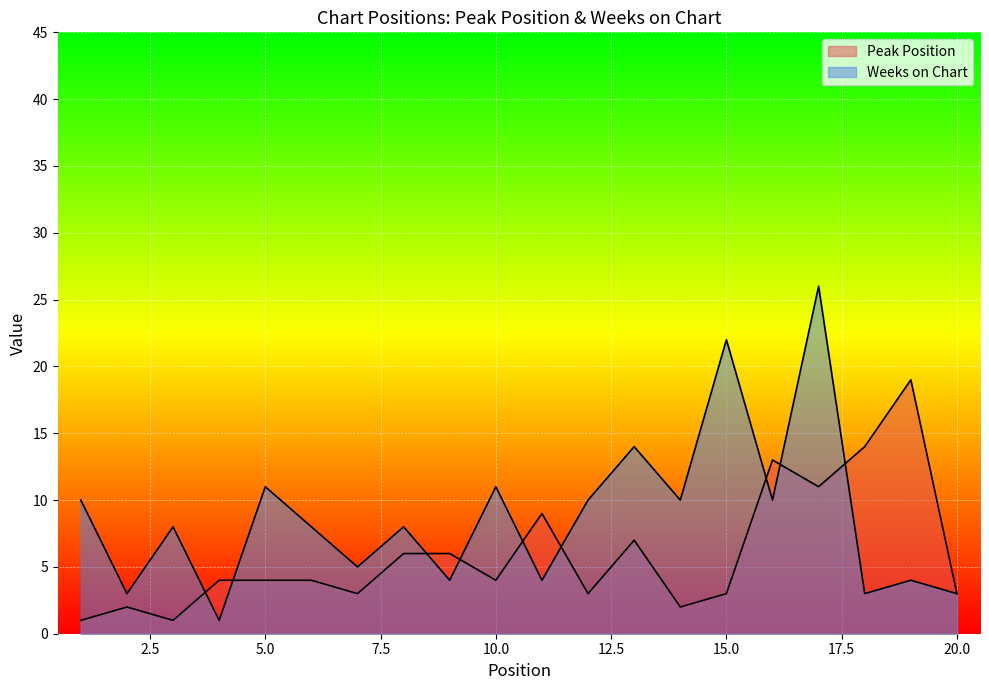

What is the total value across all series at 3?

9